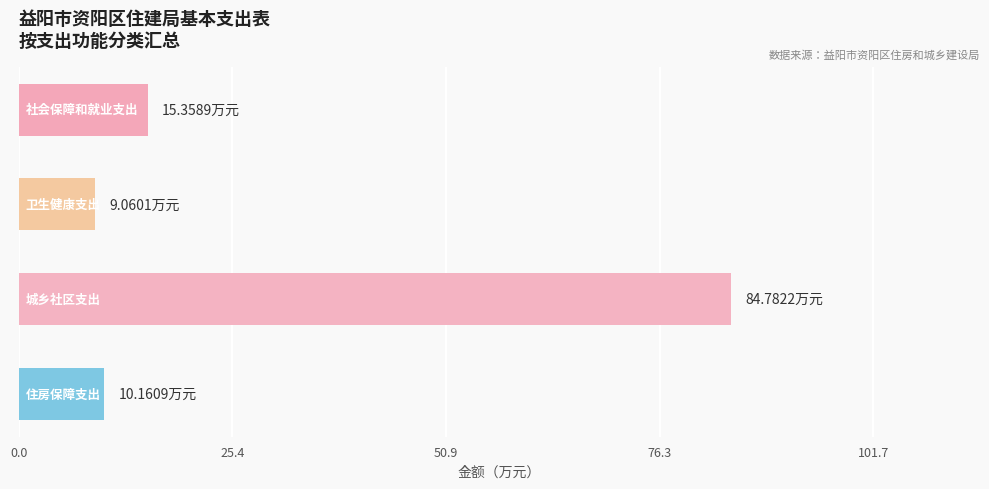

What is the difference between the maximum and minimum values?

75.7